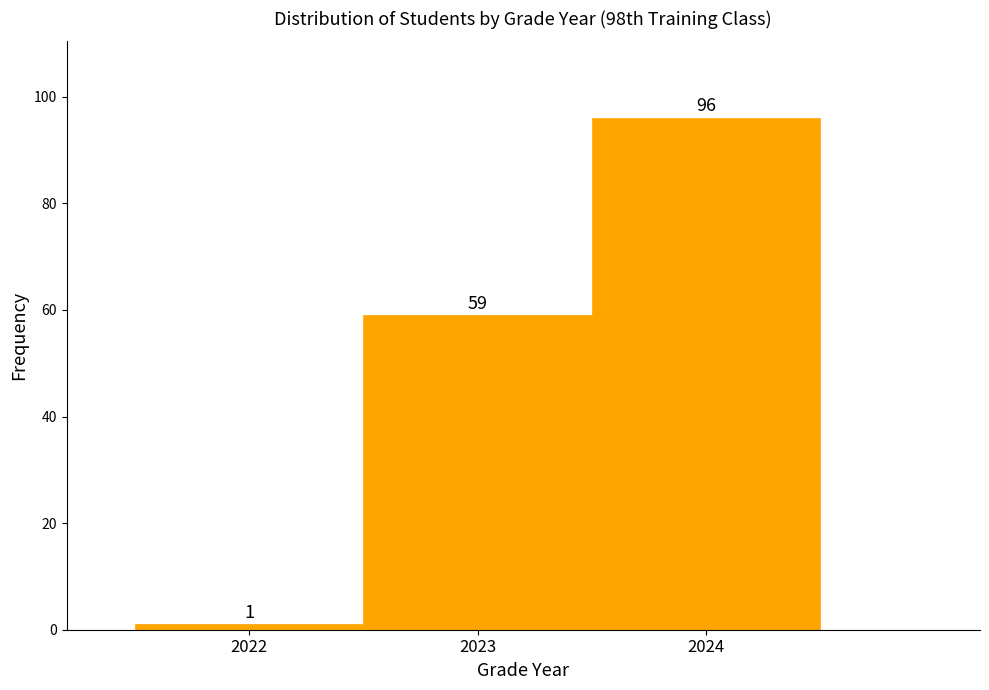

What is the height of the bar covering 2021.5 to 2022.5 on the x-axis?

1